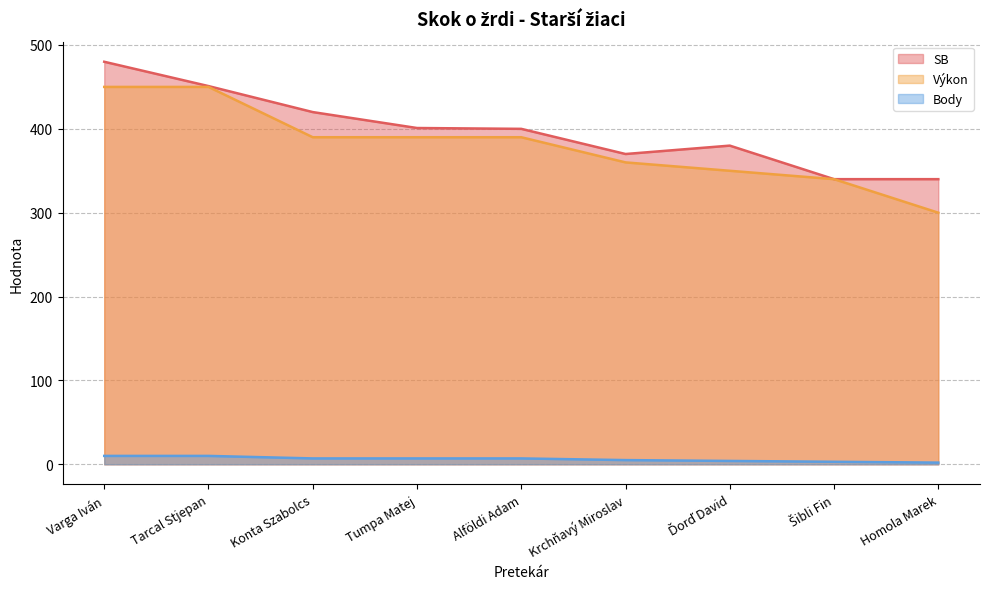

What is the difference between the highest and lowest values at Homola Marek?

338